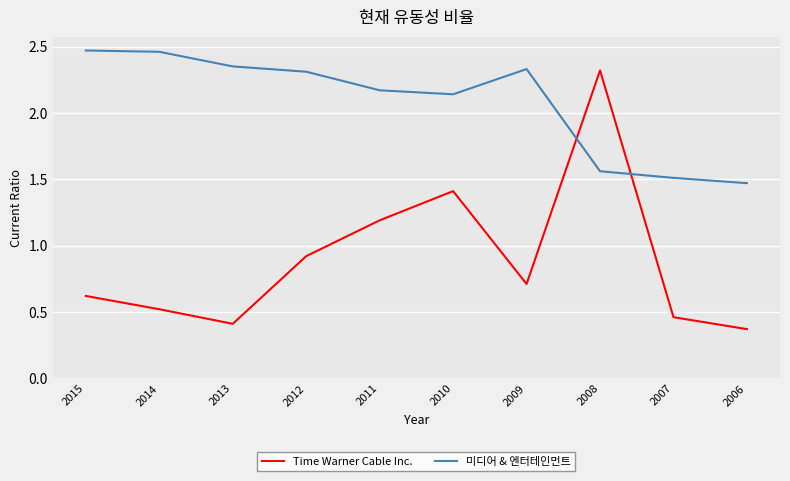

How many times do 미디어 & 엔터테인먼트 and Time Warner Cable Inc. cross each other?

2